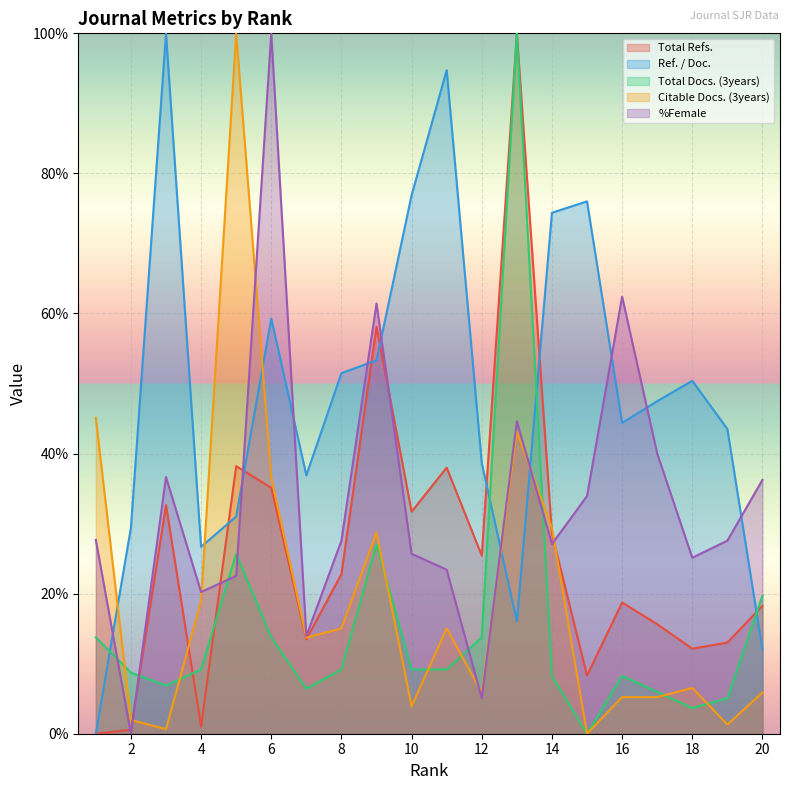

Where is %Female nearest to the value 49?

13